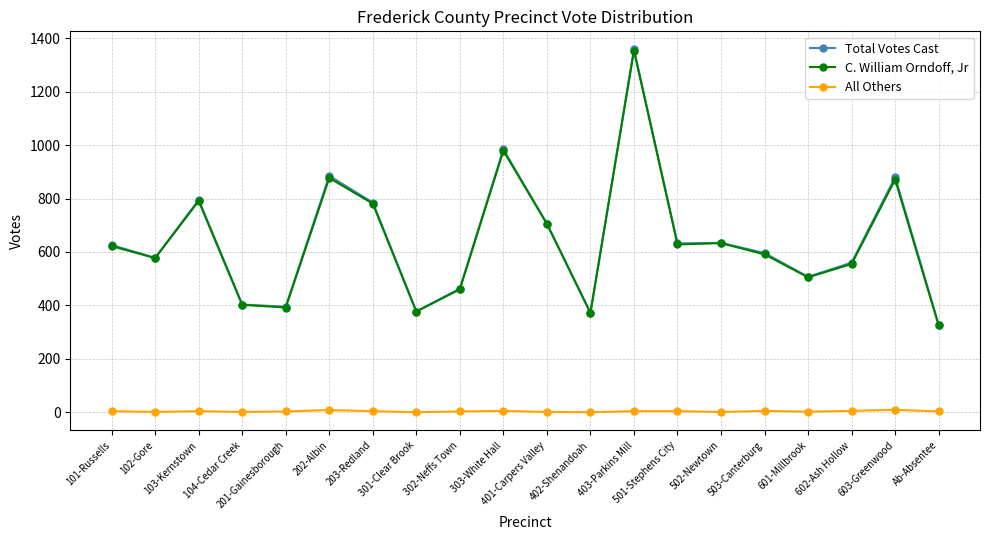

How many data points in C. William Orndoff, Jr are less than 622?

10